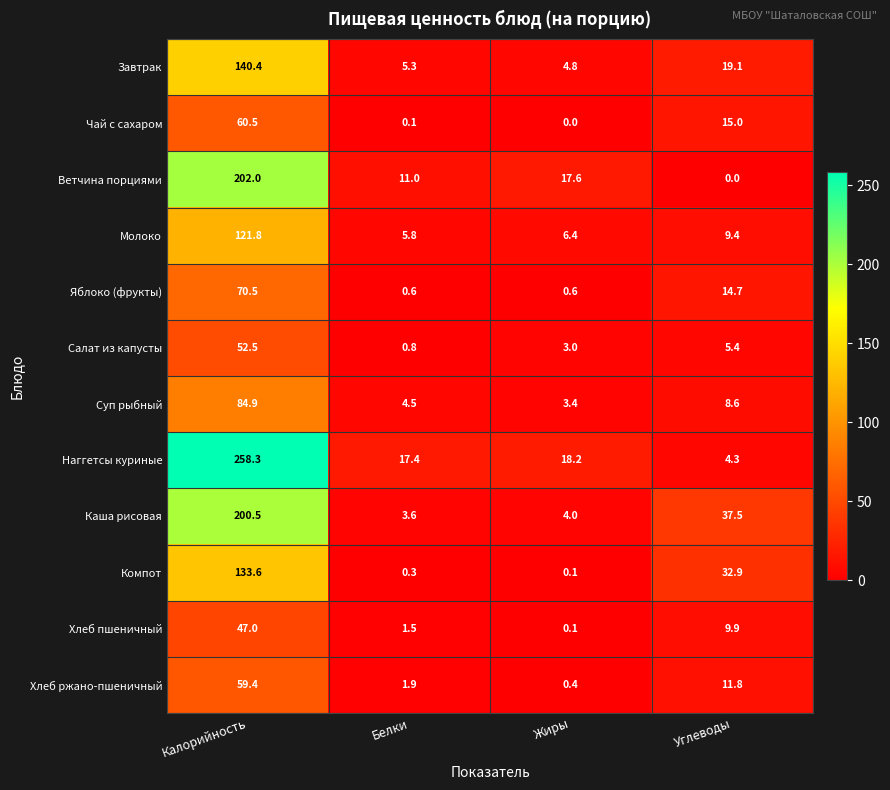

What is the sum of all Чай с сахаром values?

75.6